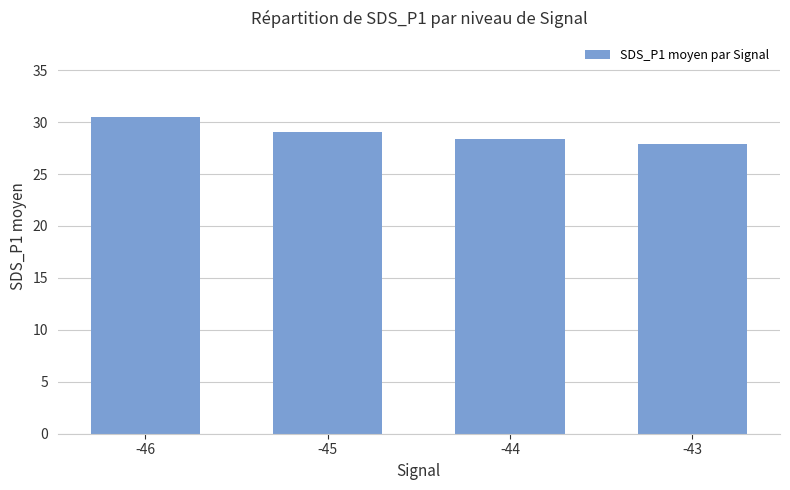

How many values exceed 29?

2